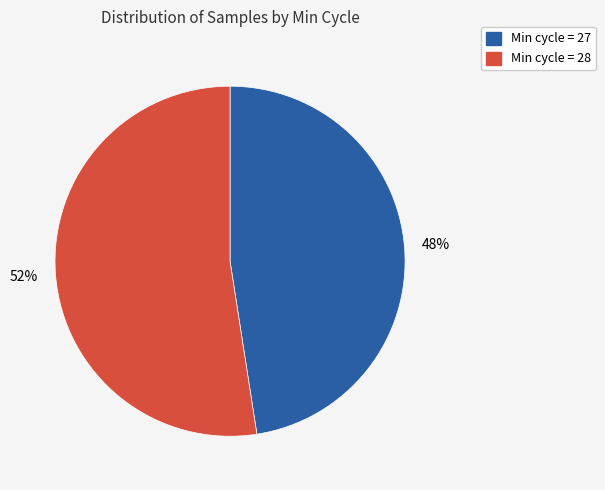

Is there a majority slice in this chart?

Yes